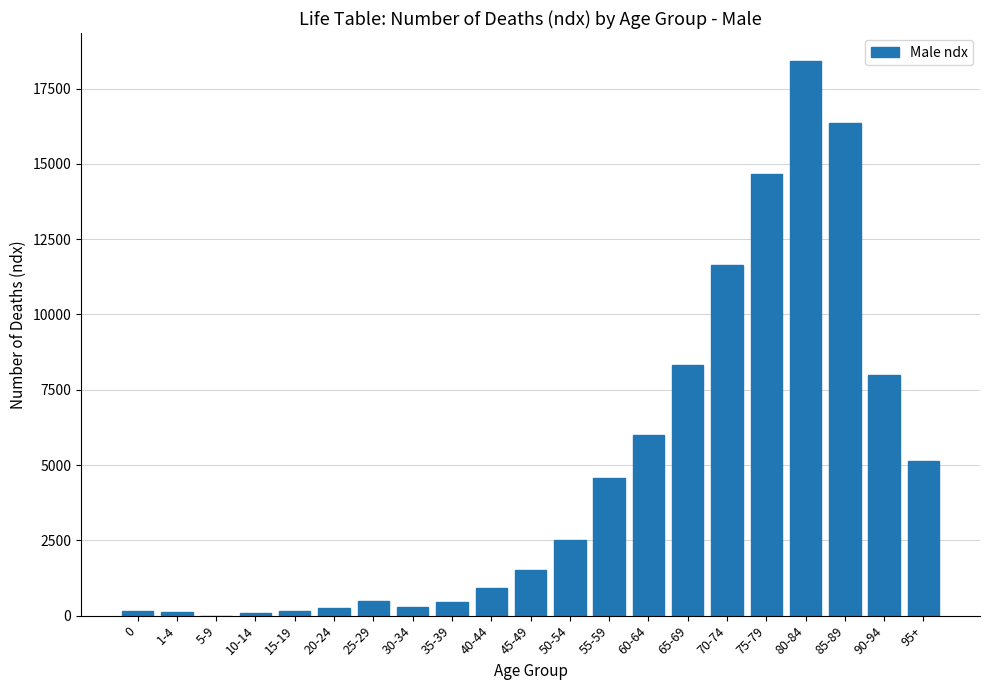

What is the greatest value displayed?

18424